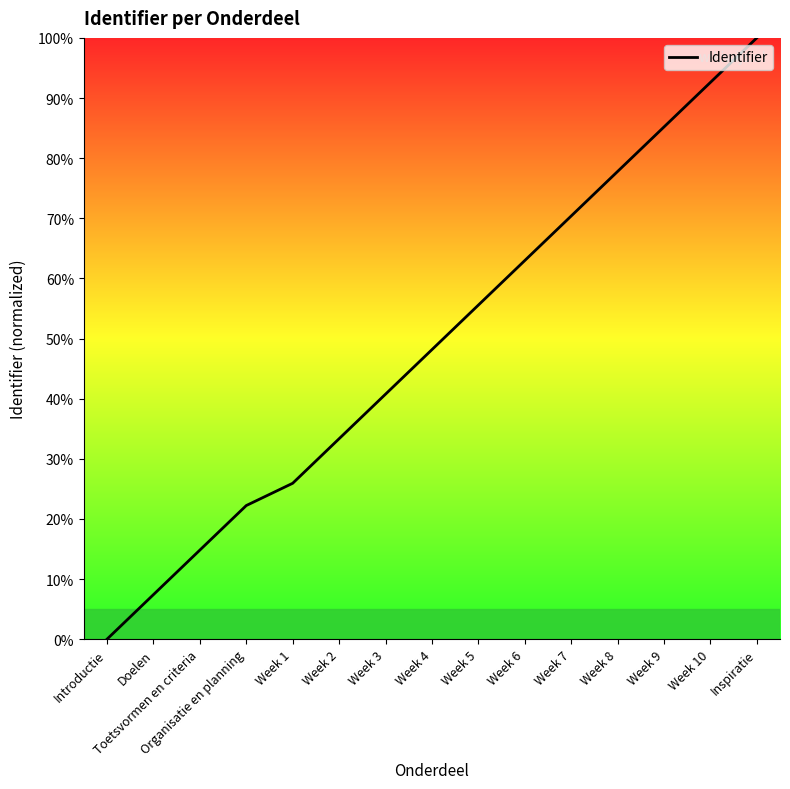

What position from the left is Week 1?

5